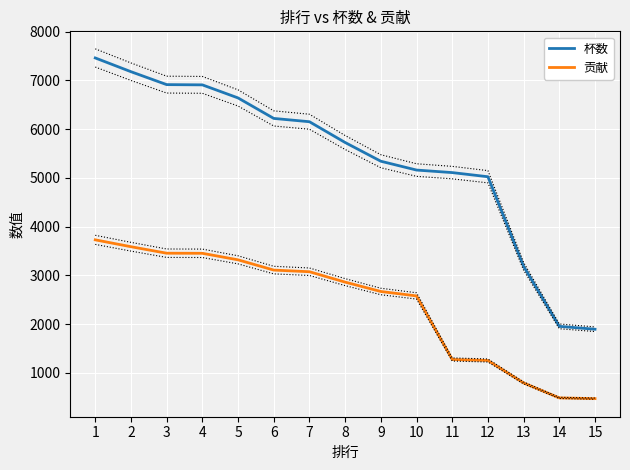

The value of 贡献 at 12 is 818. True or false?

False